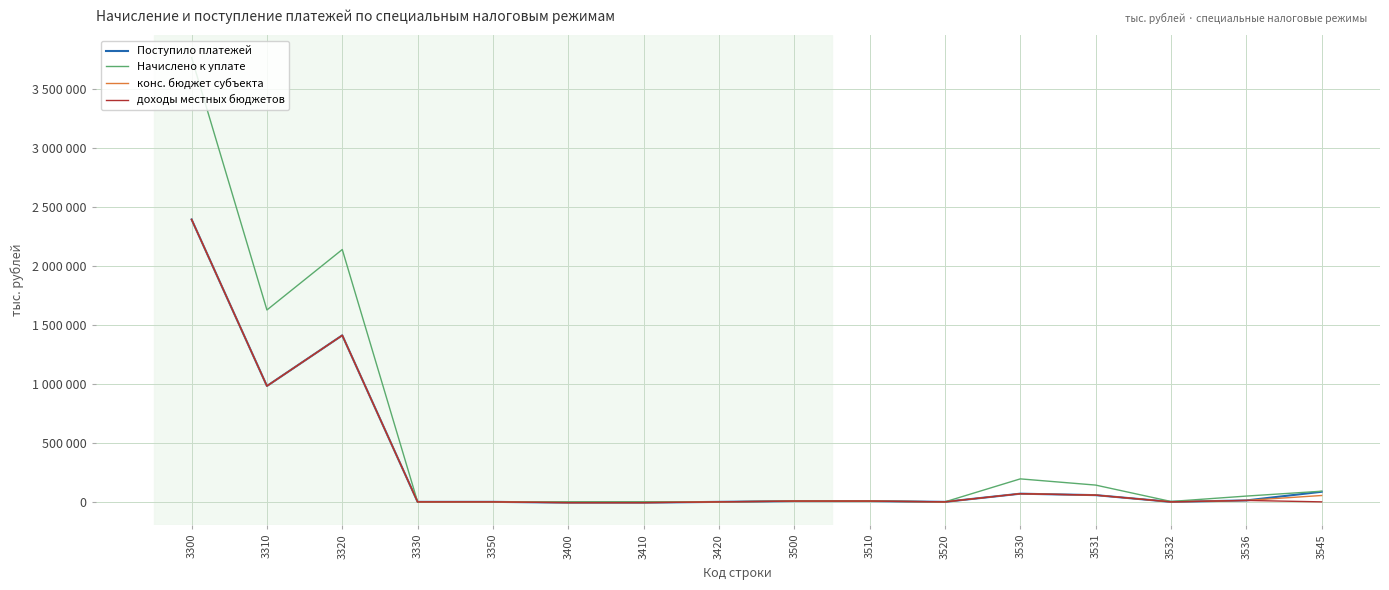

Does the chart display data point markers on the line(s)?

No